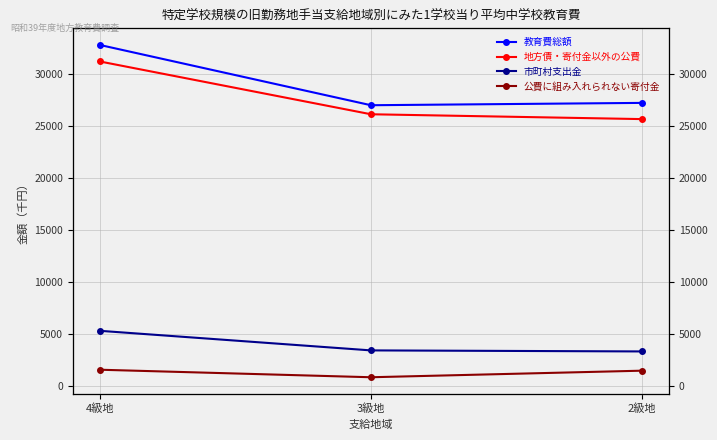

True or false: 公費に組み入れられない寄付金 has a value of 295 at 3級地.

False